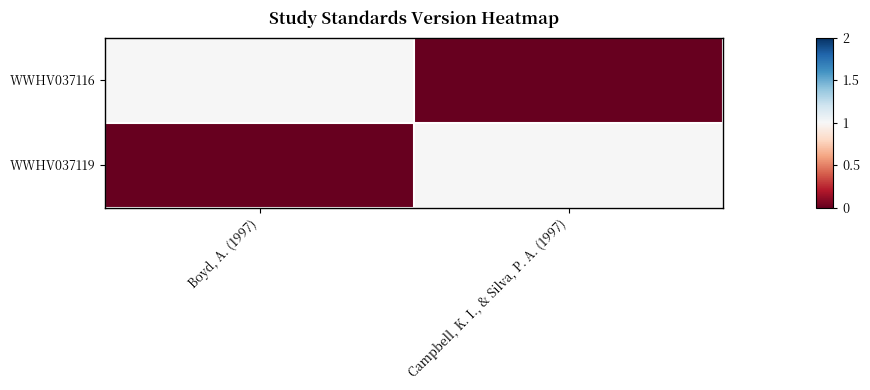

Which series has the largest total across all categories?

WWHV037116